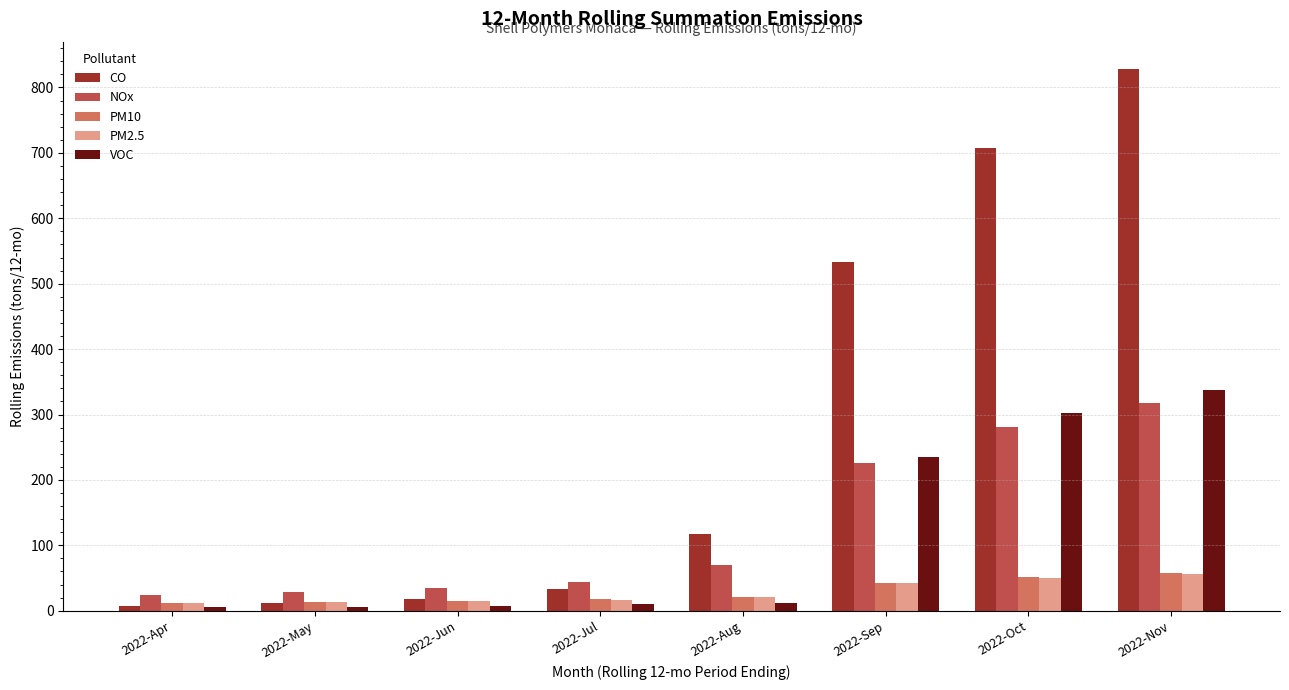

At which category does the chart reach its peak across all series?

2022-Nov